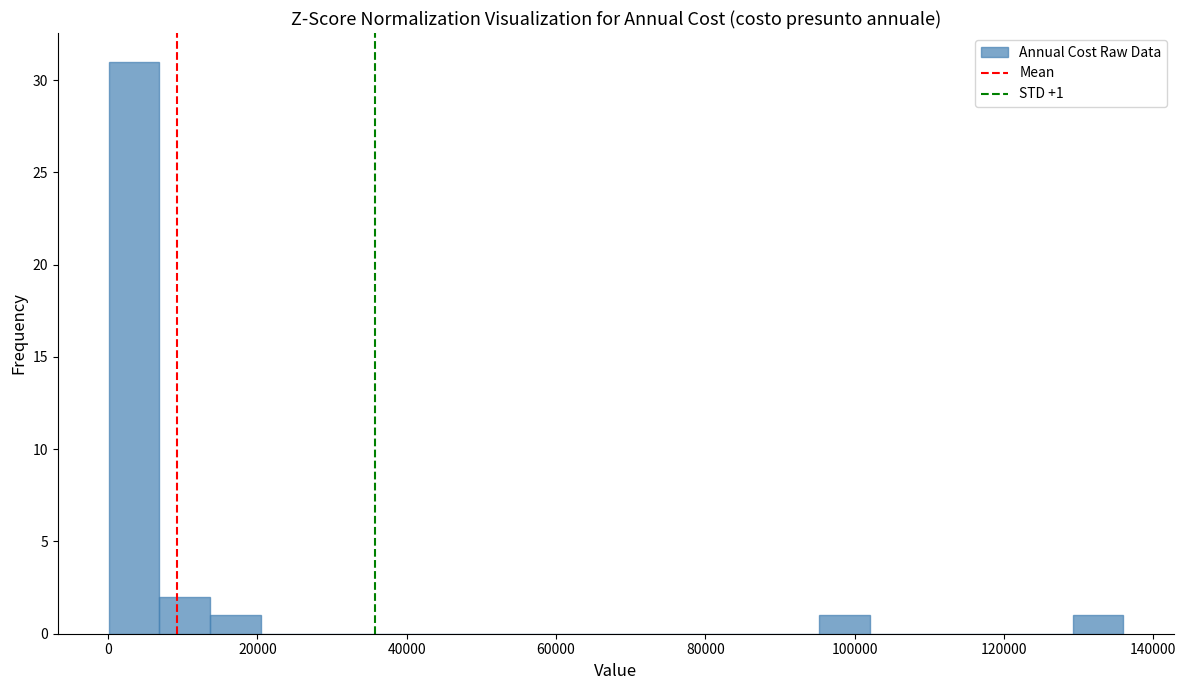

Around what value on the x-axis is the tallest bar? Give the approximate position of its centre, as read against the axis.

4000